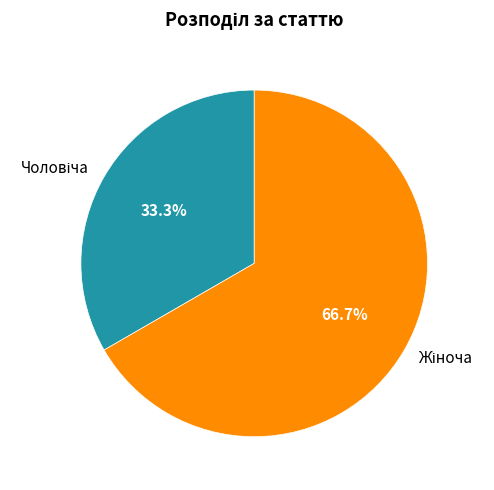

Does any single category account for the majority?

Yes